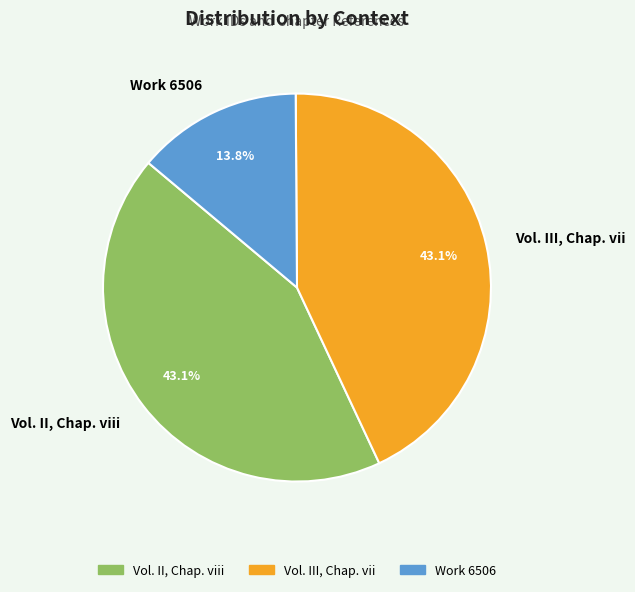

Which category has the smallest portion of the pie?

Work 6506